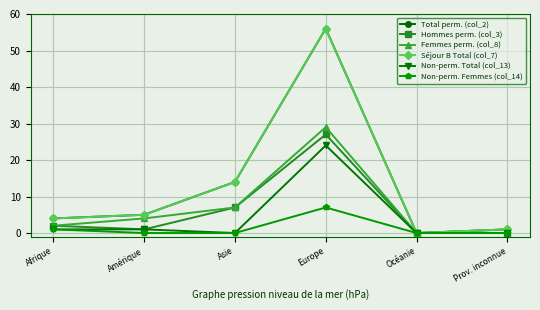

At Asie, list the series in order from smallest to largest.

Non-perm. Total (col_13), Non-perm. Femmes (col_14), Hommes perm. (col_3), Femmes perm. (col_8), Total perm. (col_2), Séjour B Total (col_7)